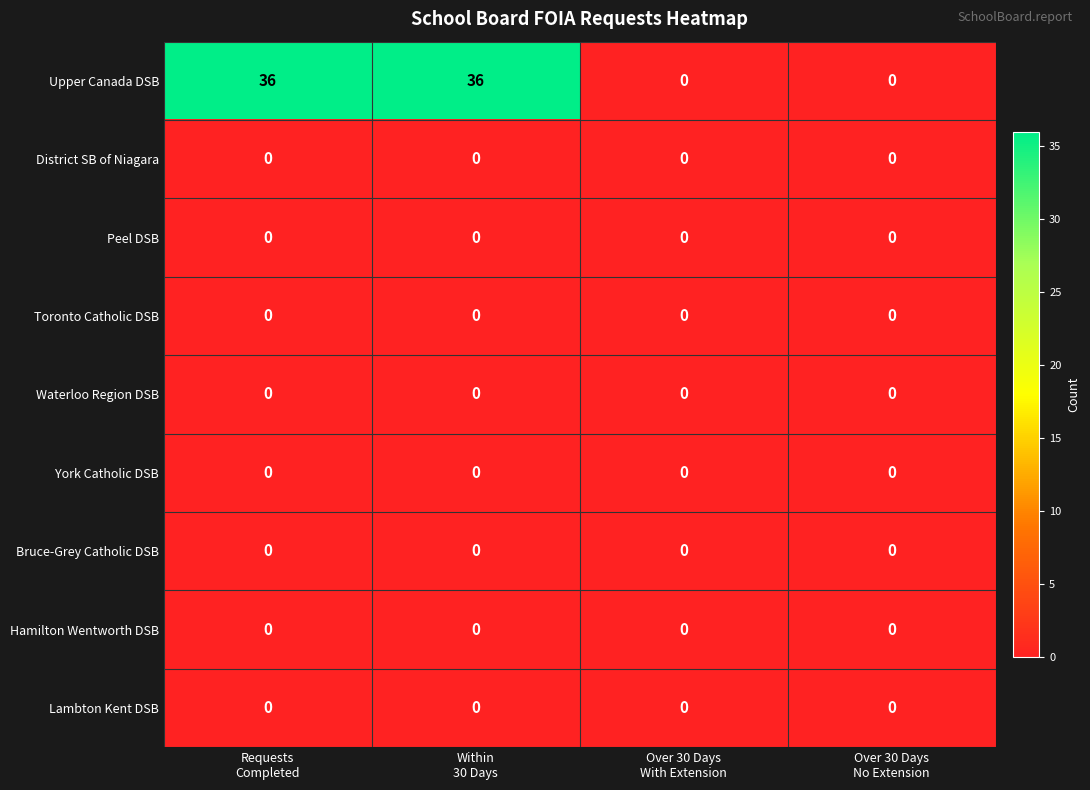

Which series has the largest total across all categories?

Upper Canada DSB